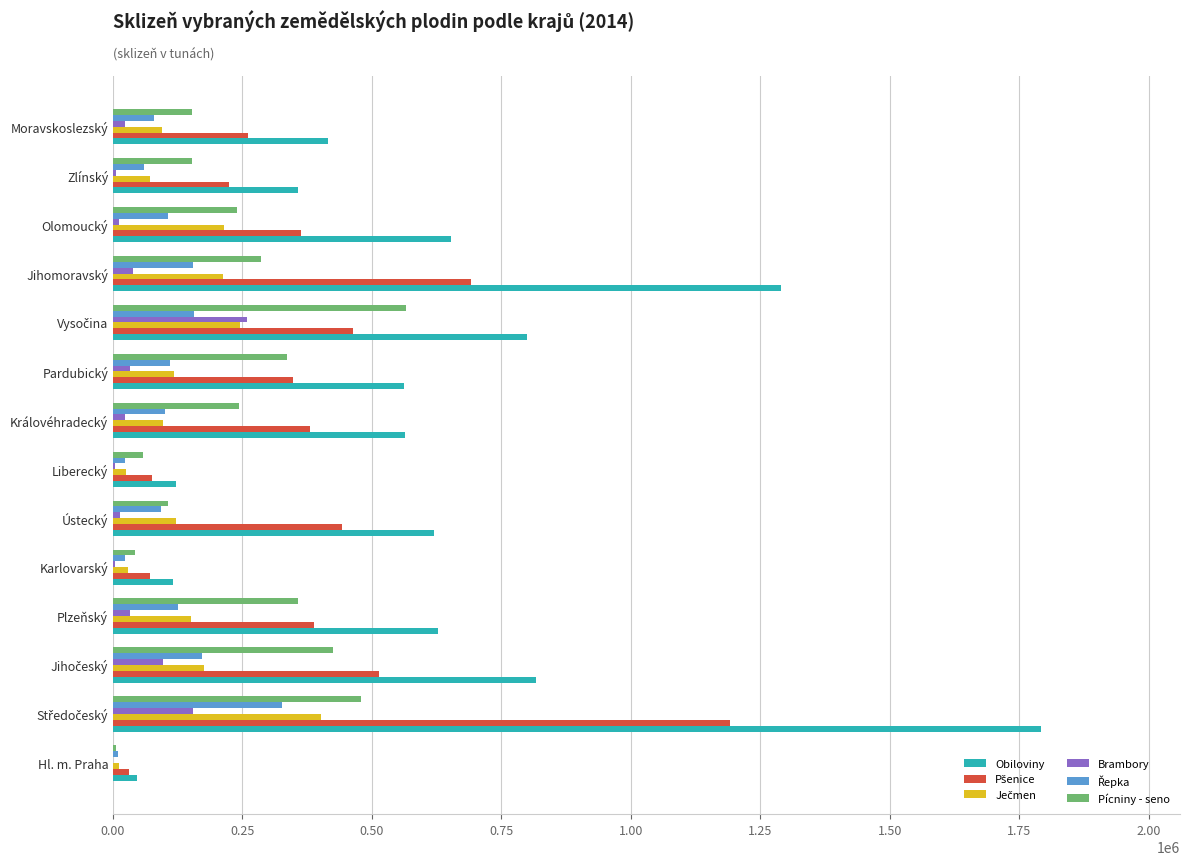

Which series has the largest total across all categories?

Obiloviny